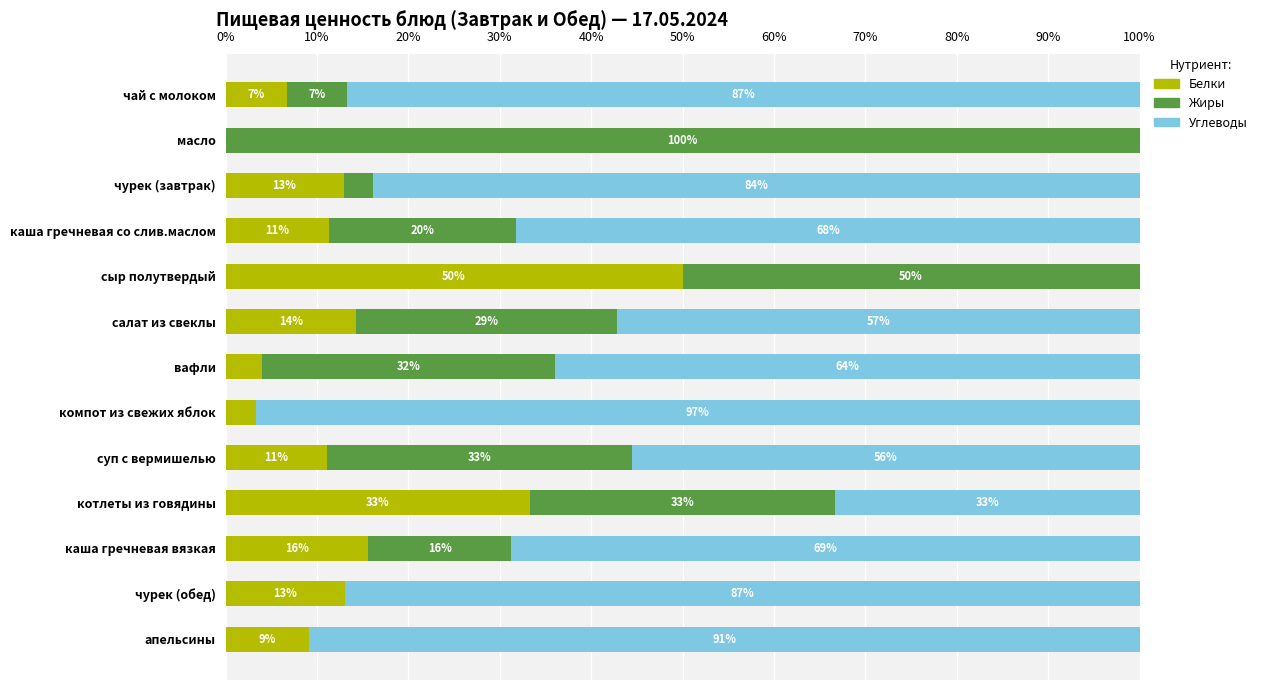

The Белки series shows 9.1 at апельсины. True or false?

True